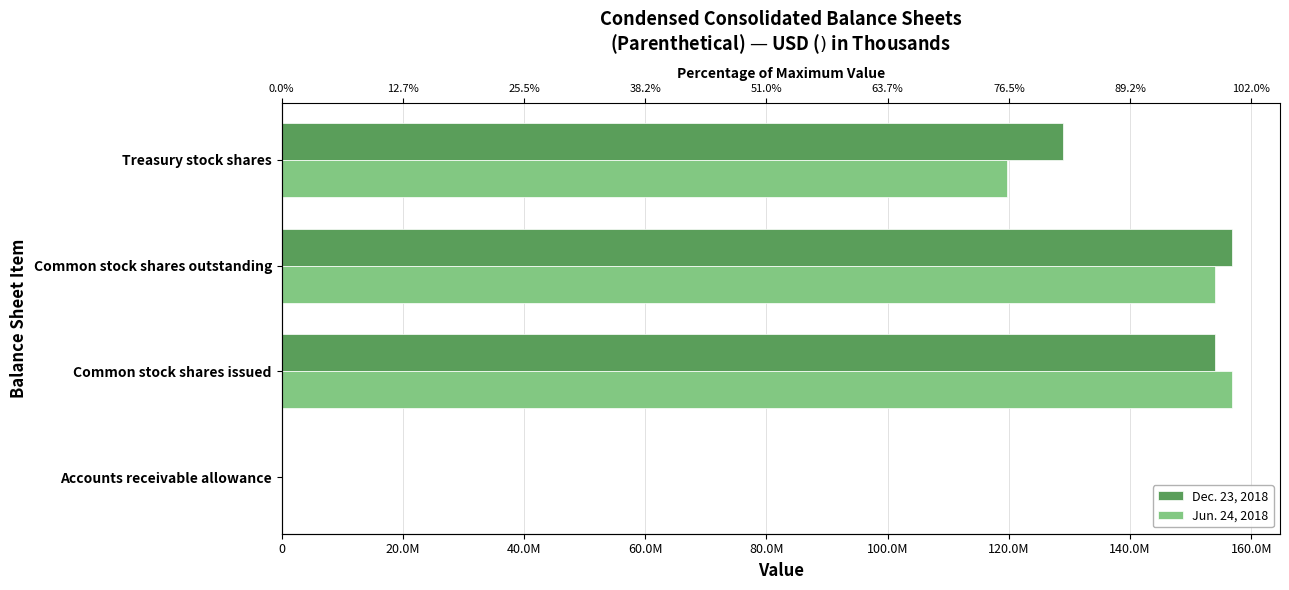

Between Common stock shares outstanding and Treasury stock shares, which series saw the biggest shift?

Jun. 24, 2018